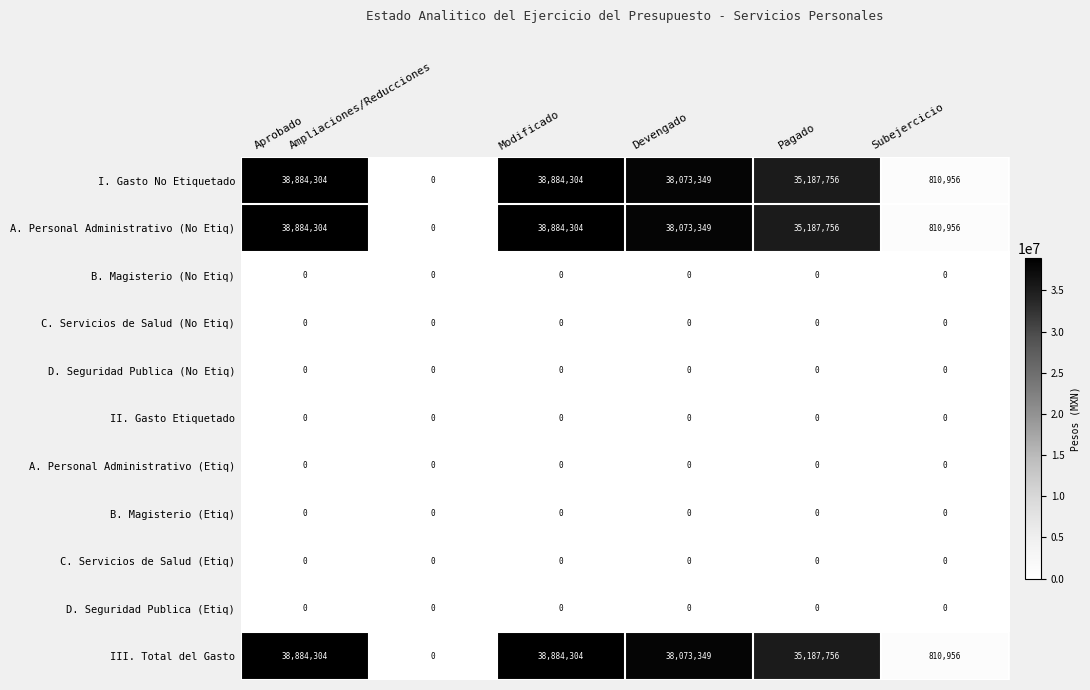

What is the sum of all I. Gasto No Etiquetado values?

151840669